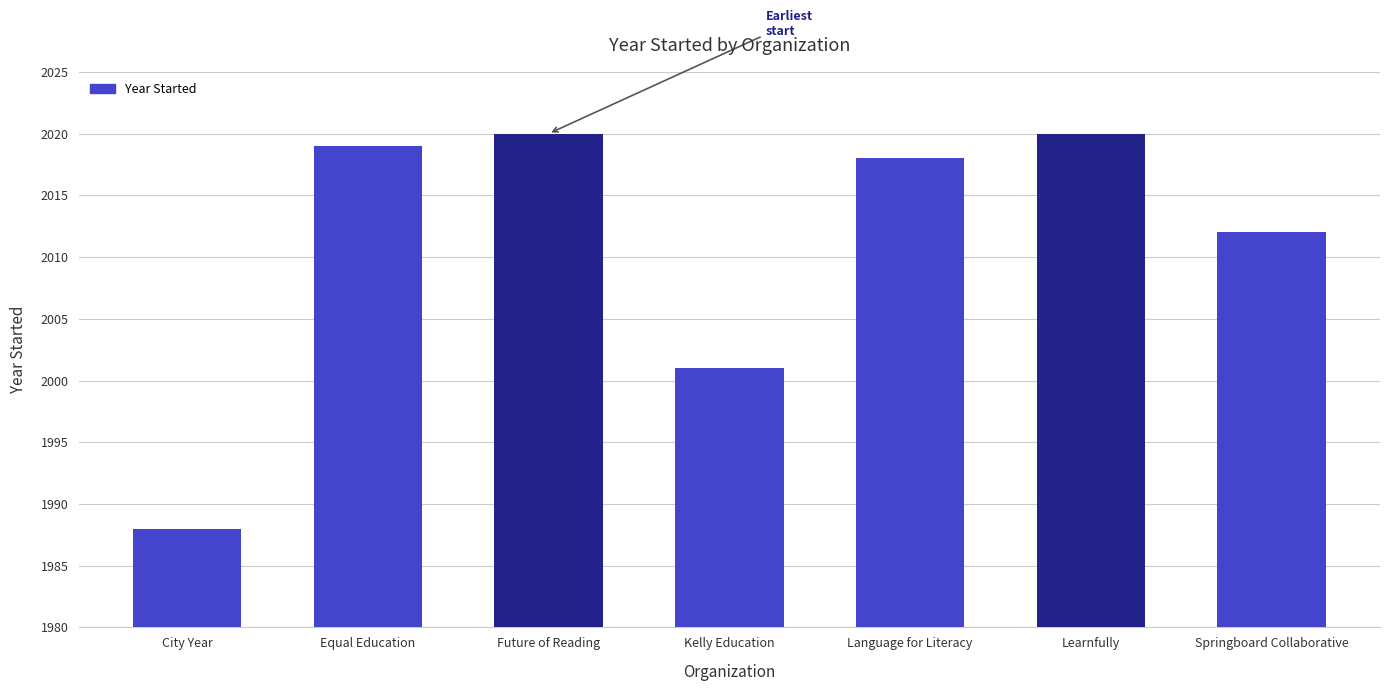

What is the change in value from Language for Literacy to Learnfully?

+2